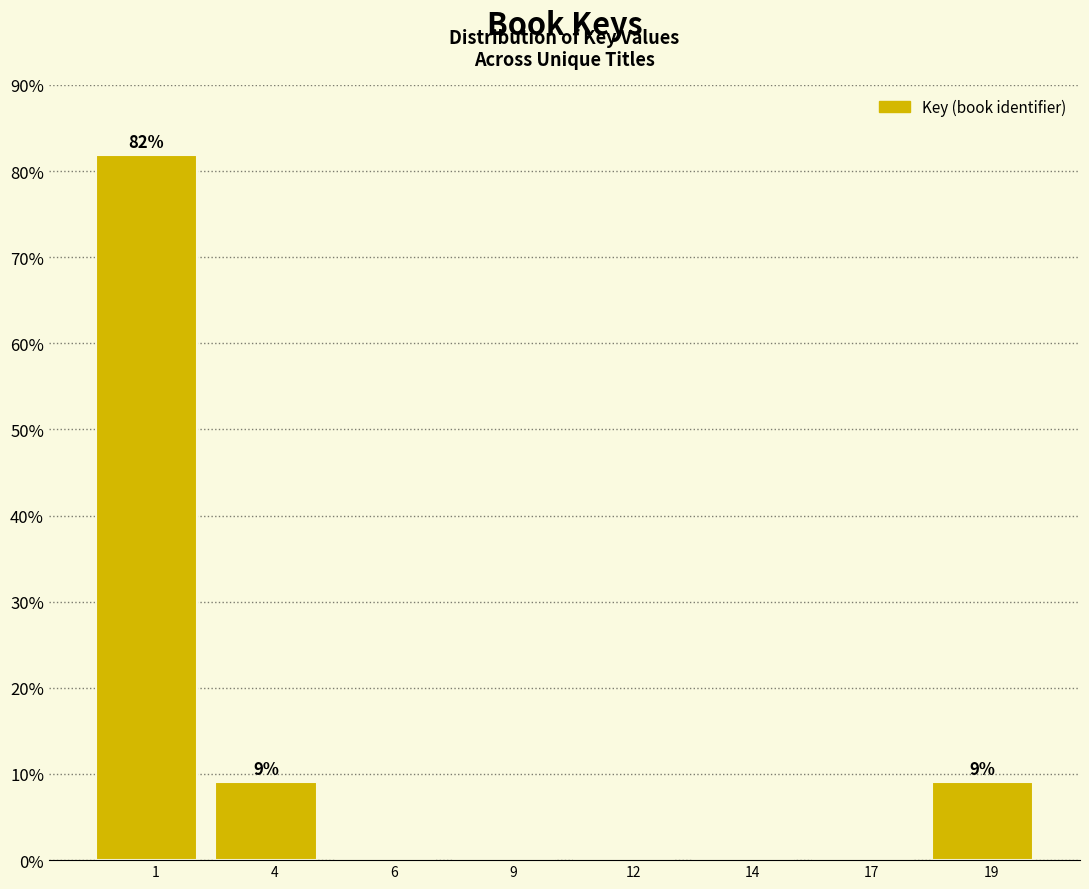

What is the change in value from 1 to 12?

-81.8